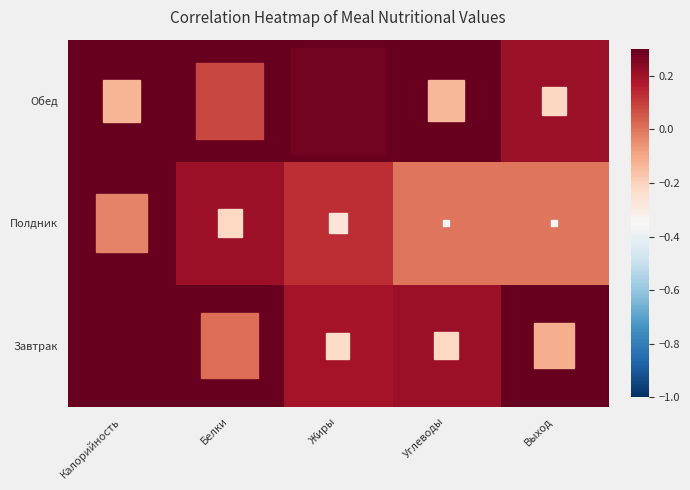

Which category has the lowest value across all series?

Углеводы